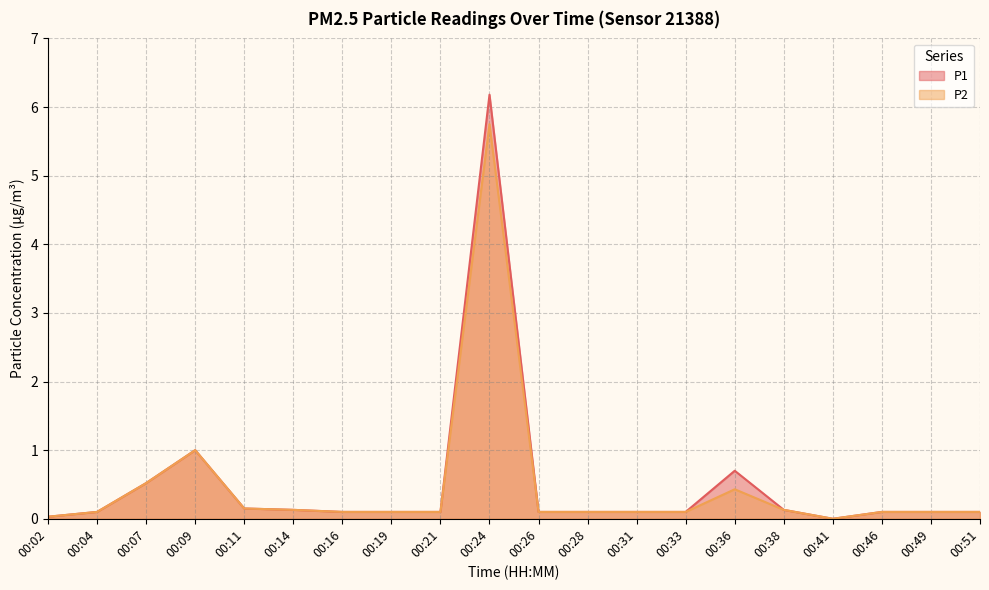

What is the sum of all P1 values?

9.9